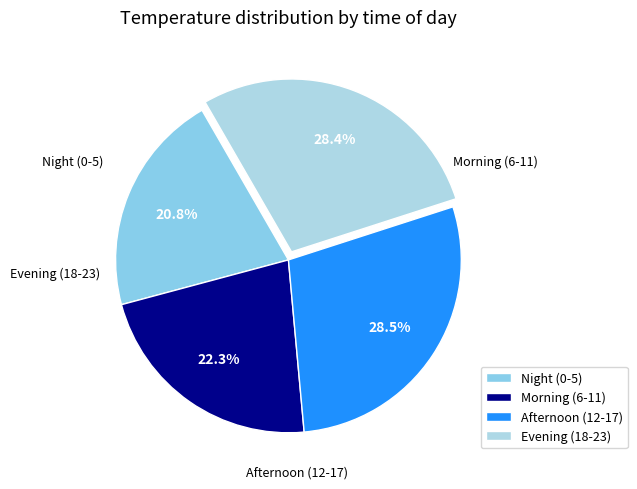

Between Afternoon (12-17) and Morning (6-11), which is larger?

Afternoon (12-17)